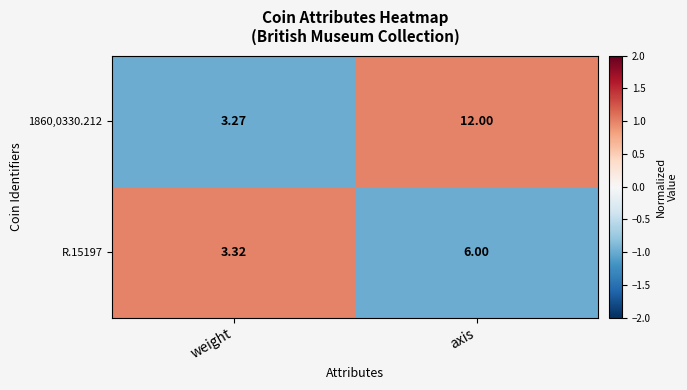

Is the value of R.15197 at weight greater than the value of 1860,0330.212 at axis?

No